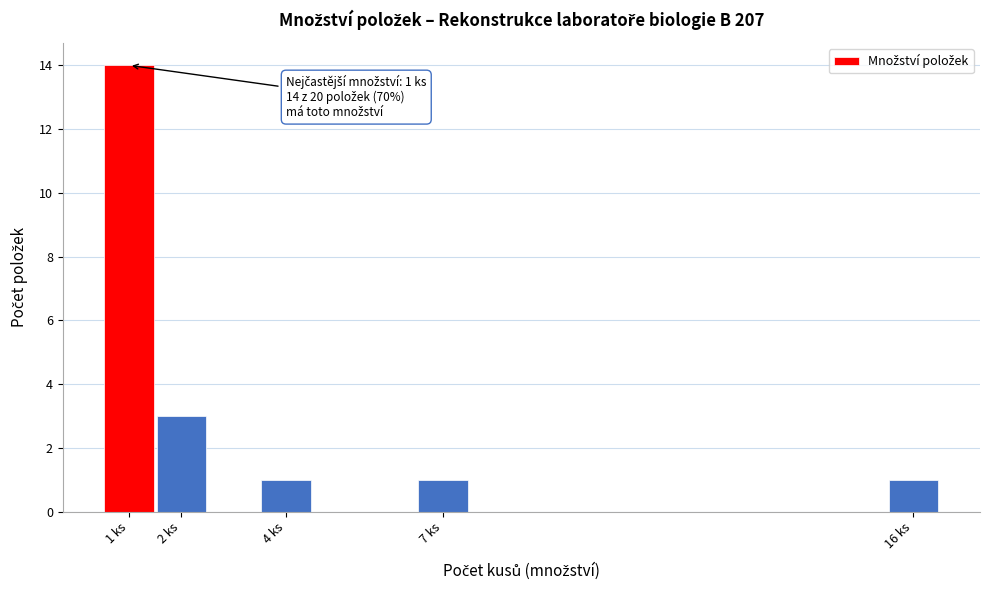

Over which range of the x-axis is the bar tallest?

0.5 to 1.5